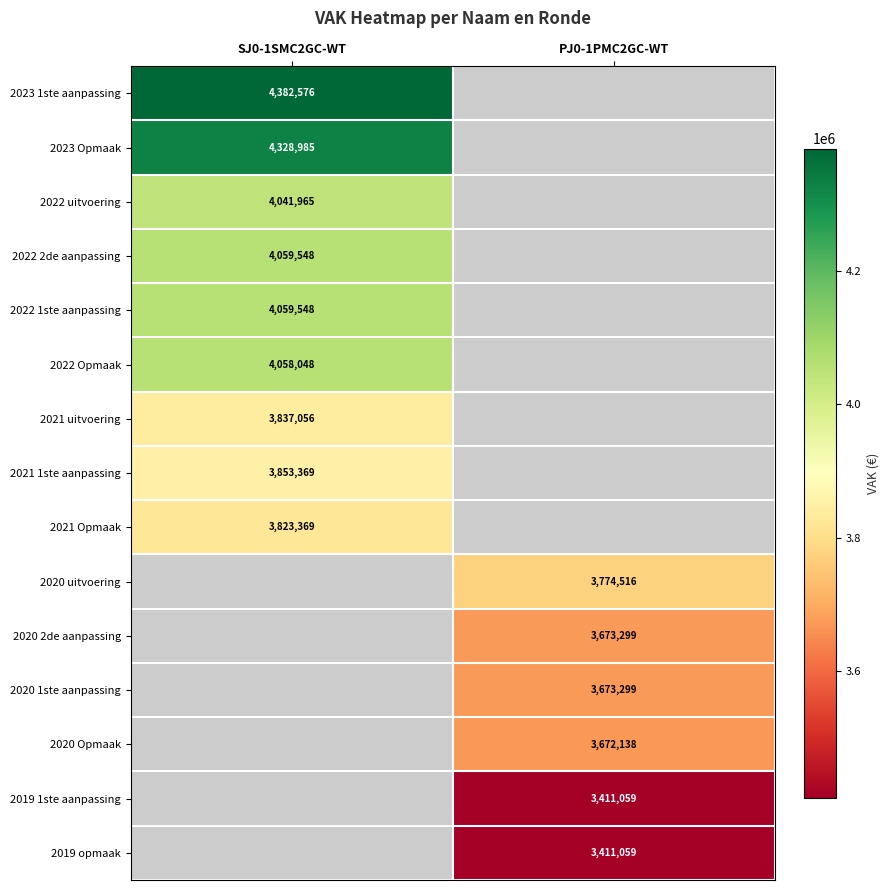

Between PJ0-1PMC2GC-WT and SJ0-1SMC2GC-WT, which is larger?

SJ0-1SMC2GC-WT